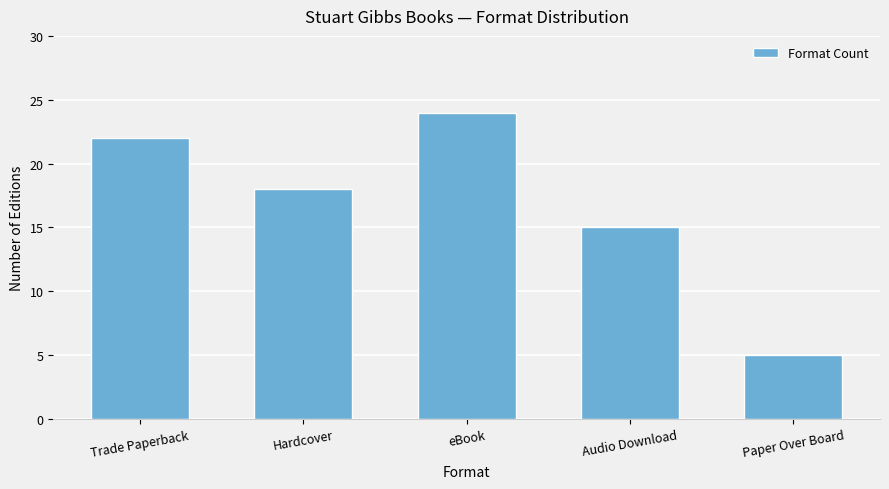

What is the sum of the values at Audio Download and Paper Over Board?

20